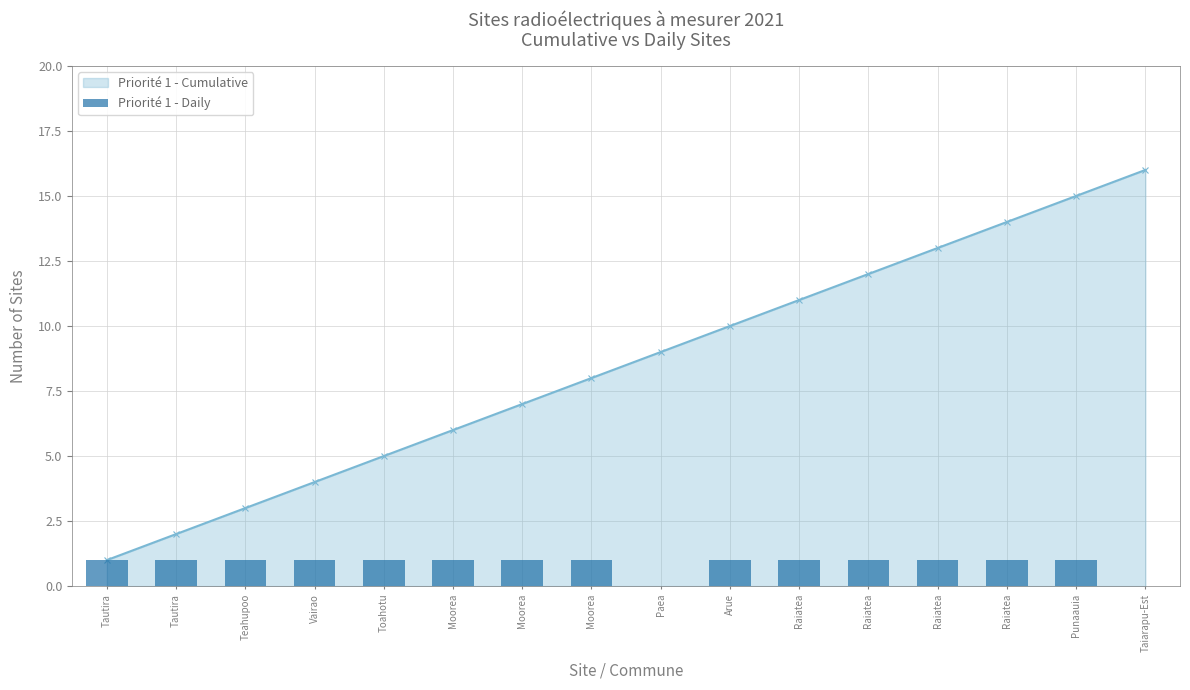

Where is the data nearest to the value 0?

Paea